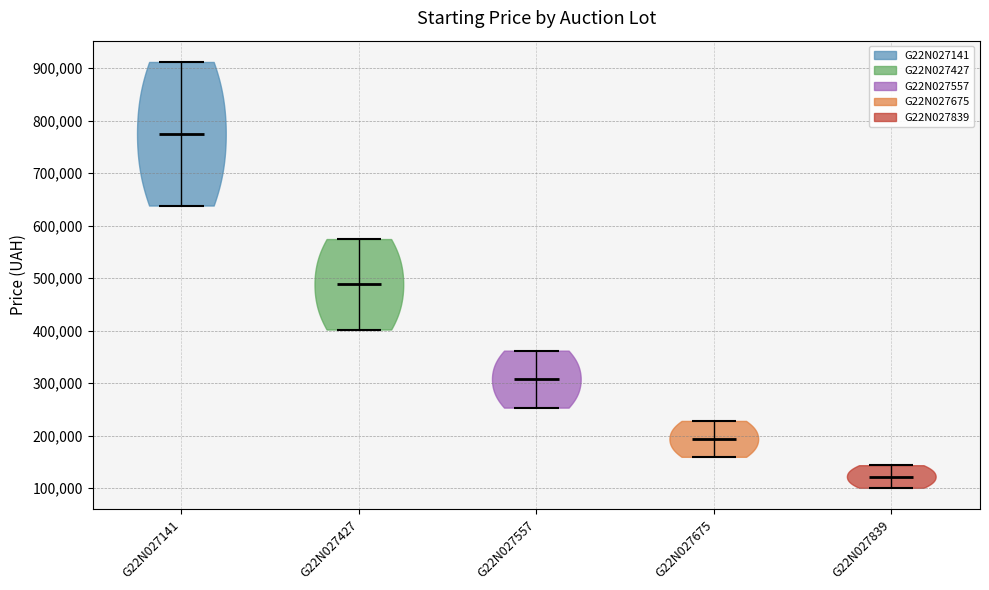

Reading left to right, read every violin against the y-axis: where its median line is, and the lowest and highest points it reaches. The values are not printed on the chart, so give them approximately, as read against the axis.

G22N027141: median line 780000, lowest point 640000, highest point 910000
G22N027427: median line 490000, lowest point 400000, highest point 570000
G22N027557: median line 310000, lowest point 250000, highest point 360000
G22N027675: median line 190000, lowest point 160000, highest point 230000
G22N027839: median line 120000, lowest point 100000, highest point 140000